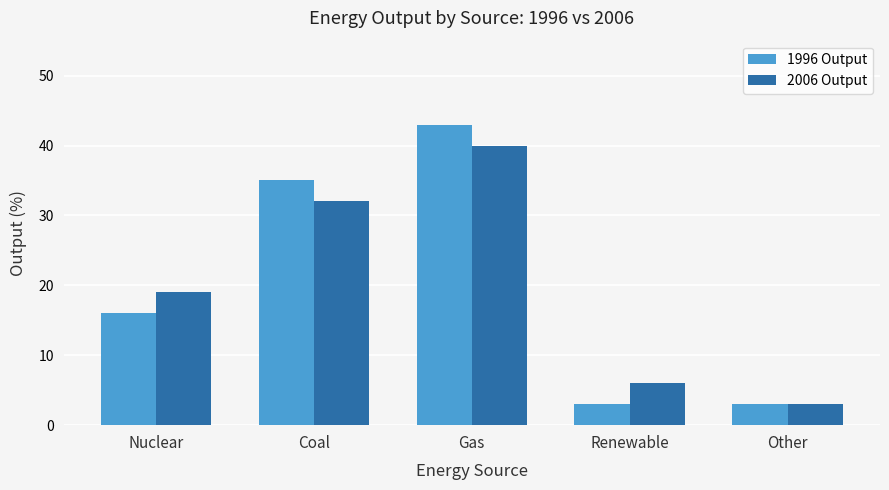

What is the greatest value displayed?

43